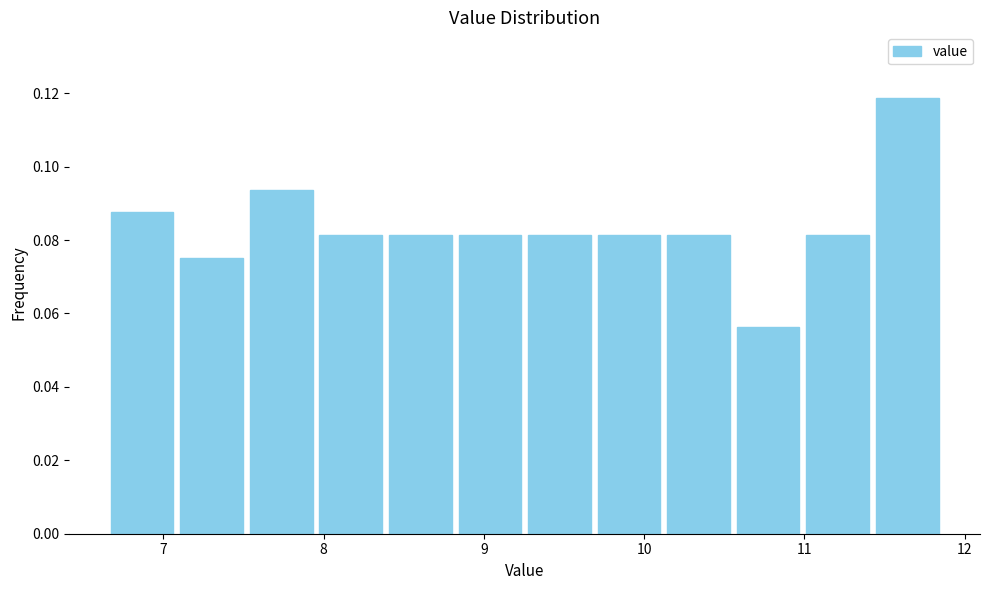

Over which range of the x-axis is the bar tallest?

11.4 to 11.9